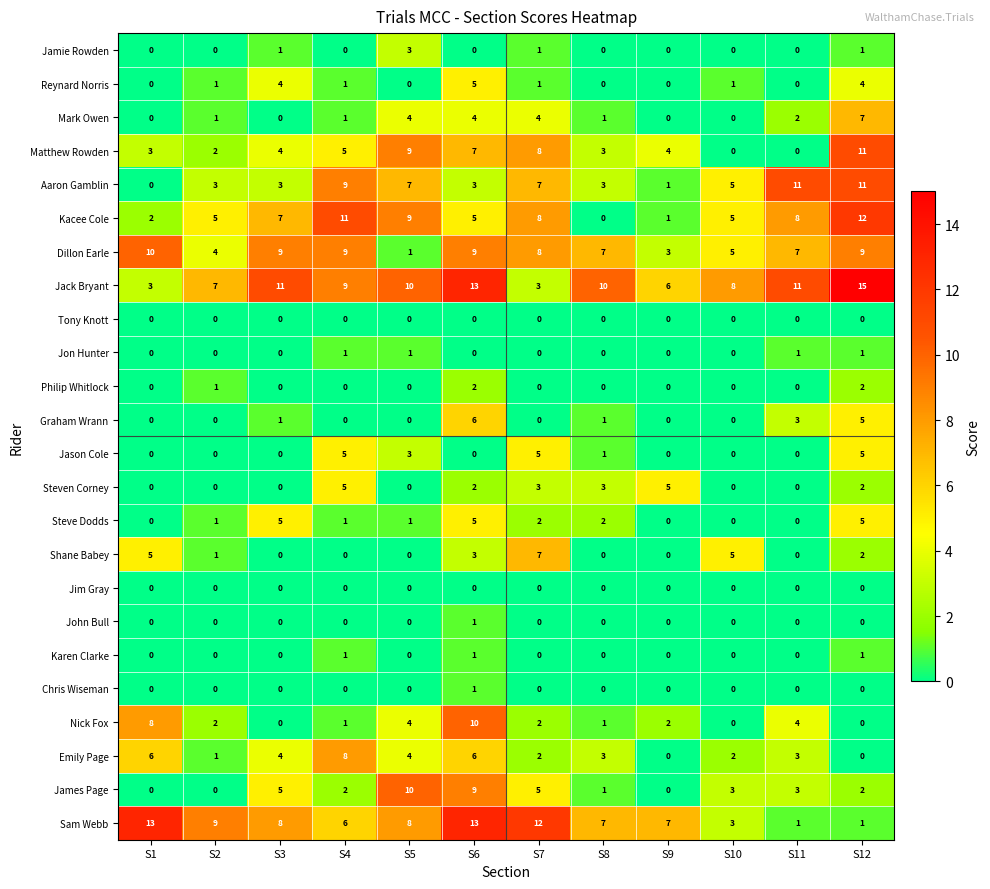

What is the total value across all series at S8?

43